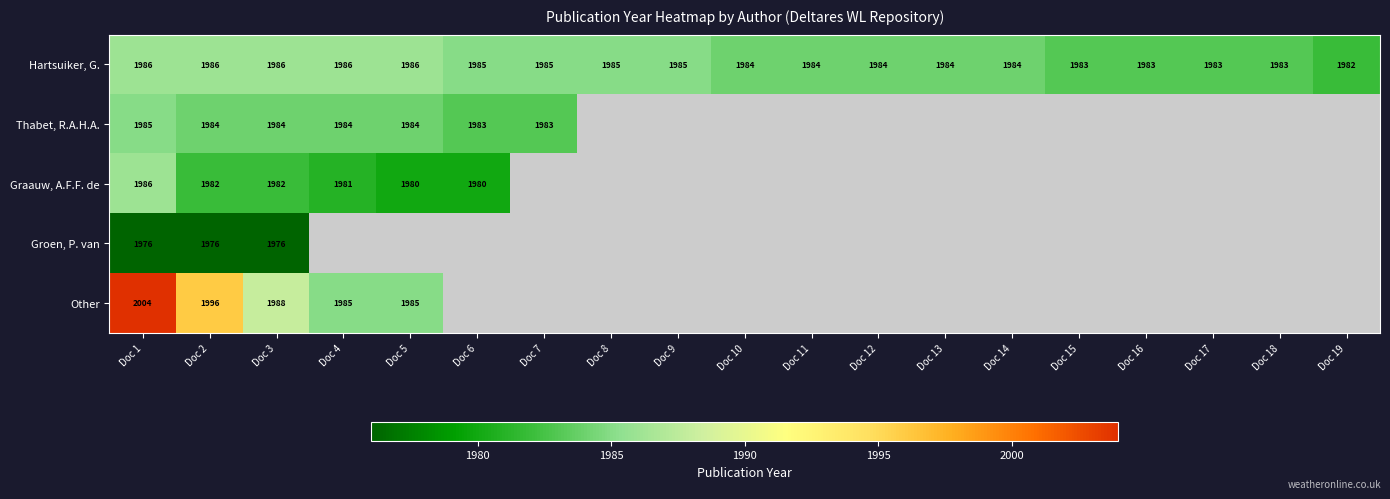

What is the approximate value of Hartsuiker, G. at Doc 11?

1984